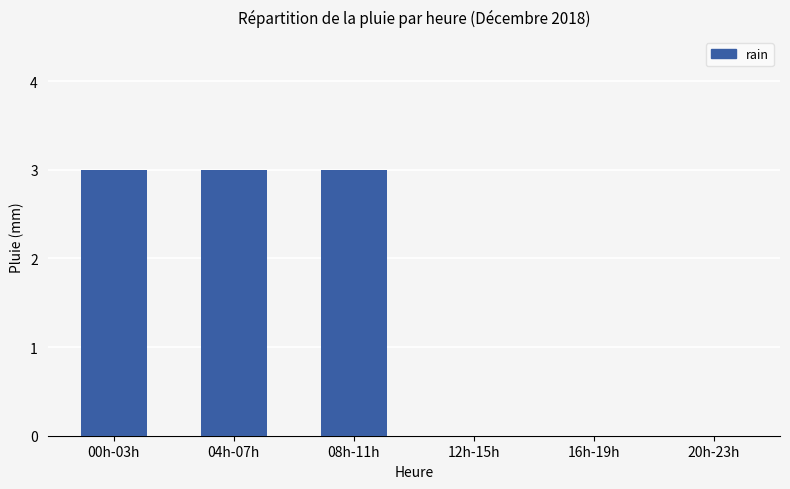

The chart shows a value of 3 at 04h-07h. True or false?

True